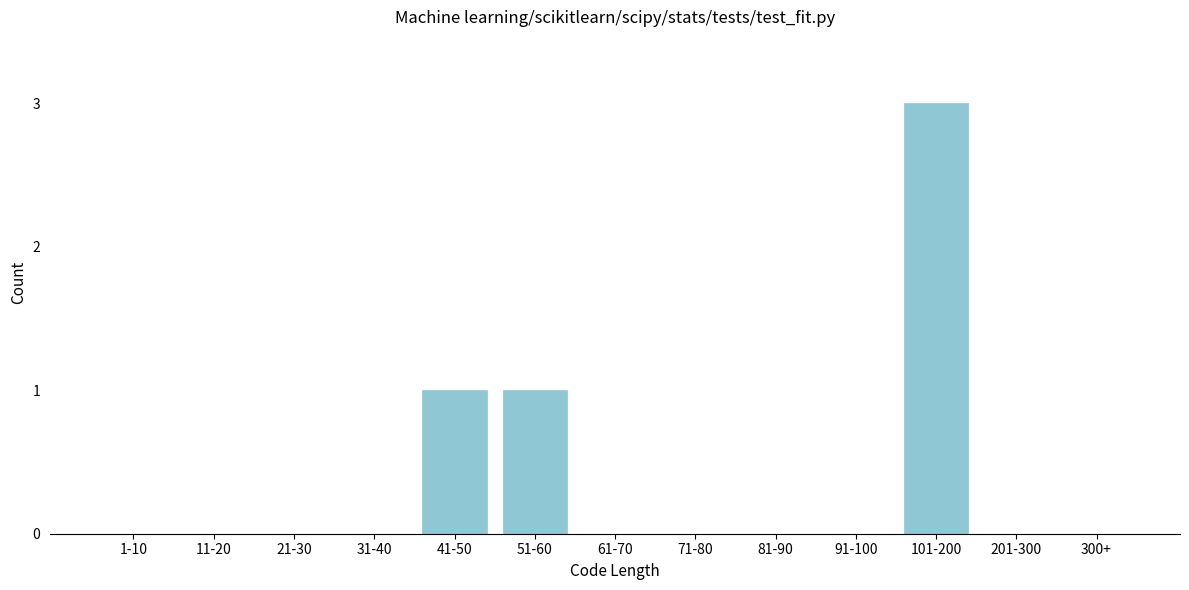

Reading left to right, list all the values displayed in this chart.

1-10=0	11-20=0	21-30=0	31-40=0	41-50=1	51-60=1	61-70=0	71-80=0	81-90=0	91-100=0	101-200=3	201-300=0	300+=0